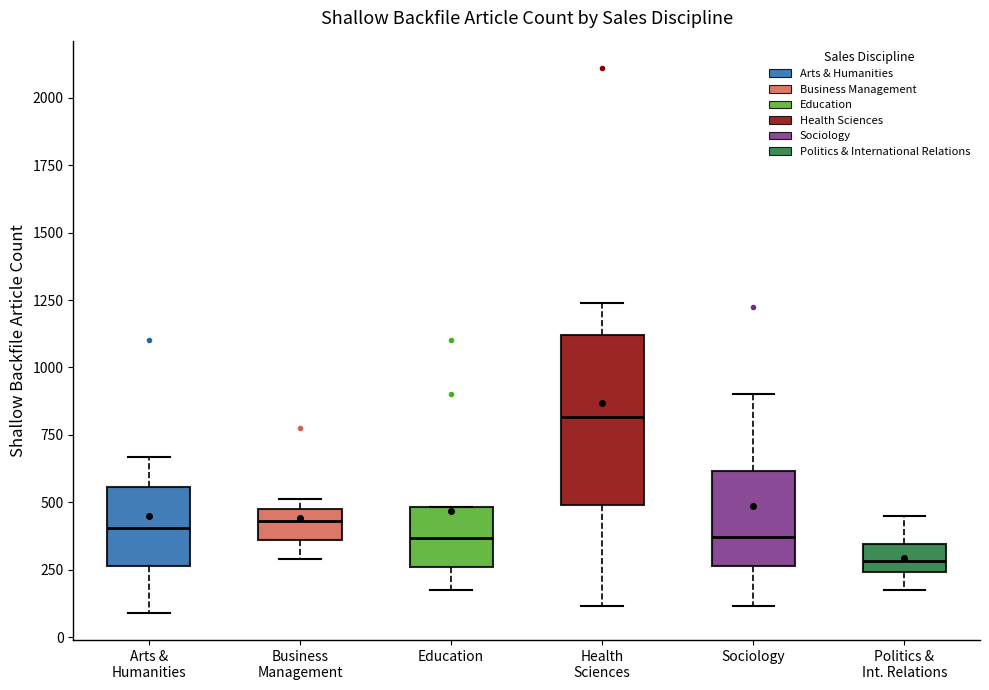

Which box's median line is the lowest?

Politics & Int. Relations